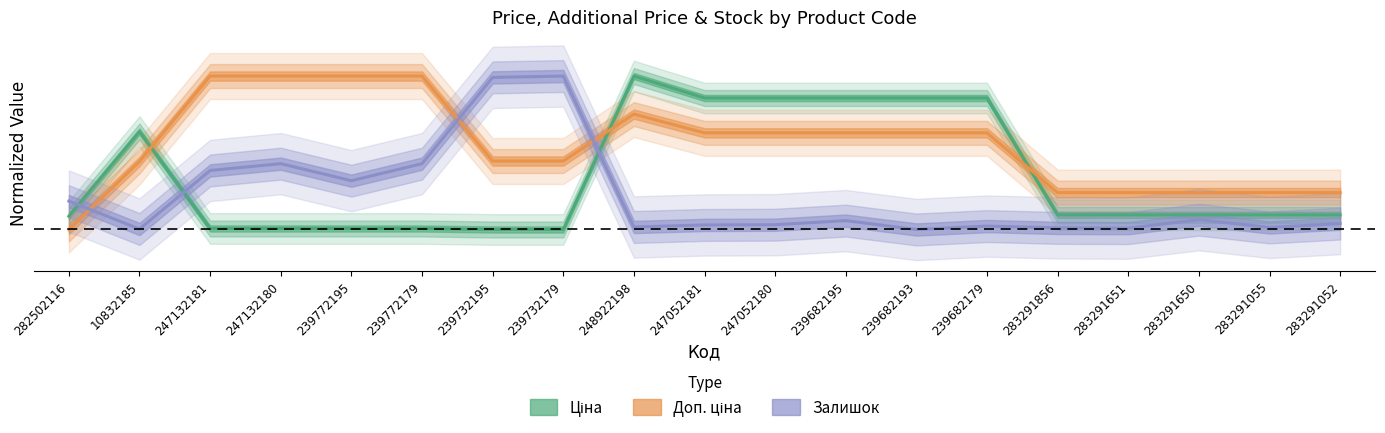

Which series changed the most between 239682179 and 283291052?

Ціна